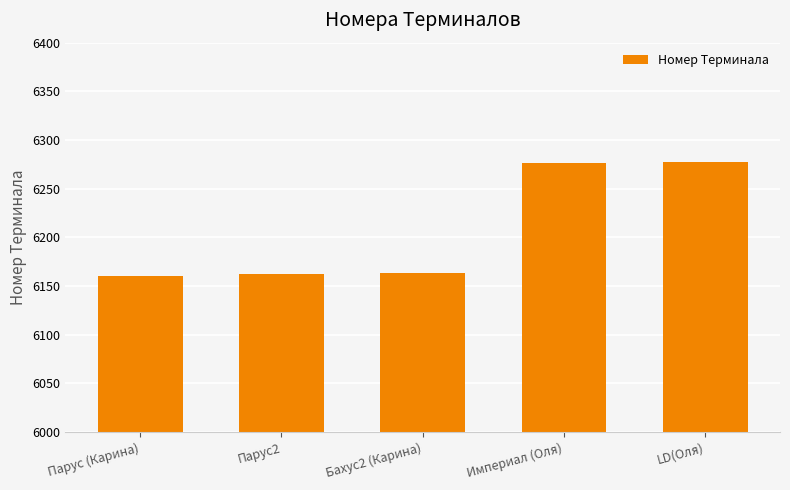

Between Империал (Оля) and Бахус2 (Карина), which is larger?

Империал (Оля)